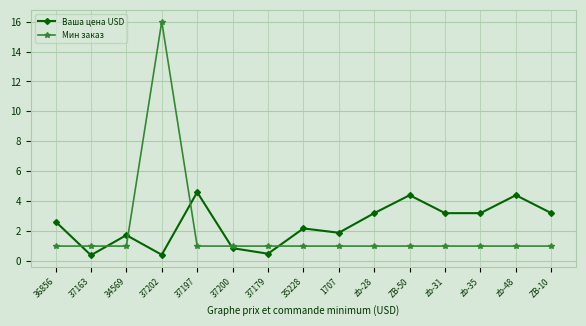

List the series in order of their overall mean, highest first.

Ваша цена USD, Мин заказ